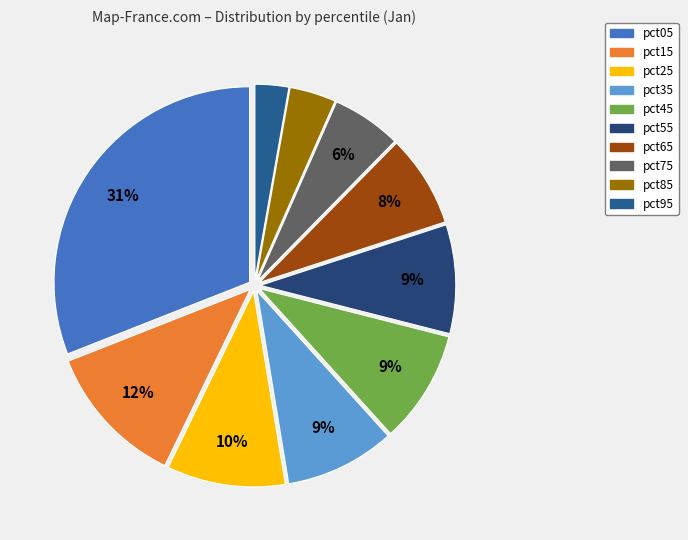

The pct95 slice represents 3% of the pie. True or false?

True